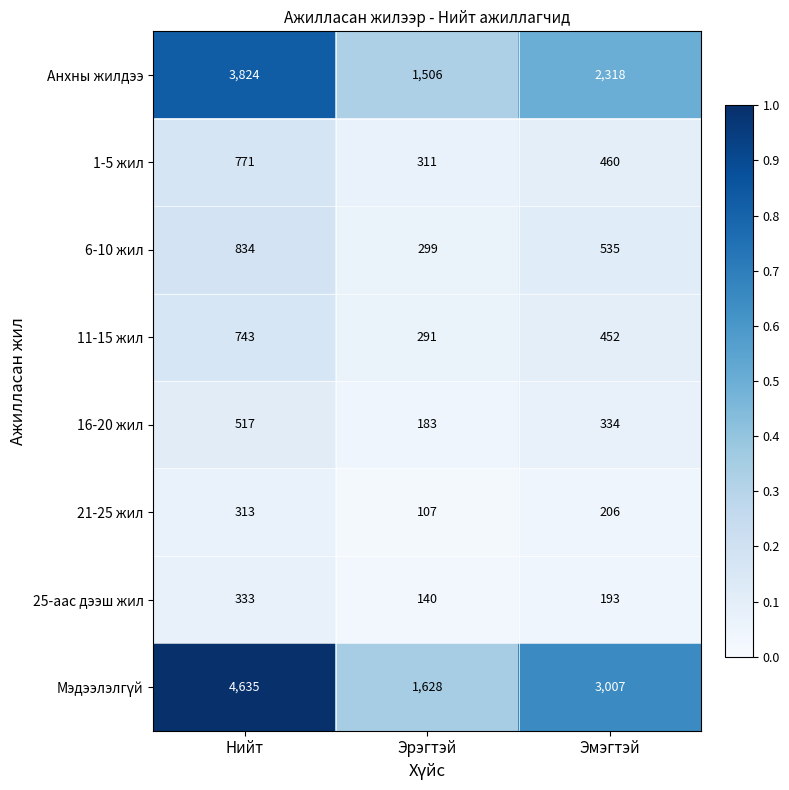

What is the spread (max minus min) of values at Эмэгтэй?

2814